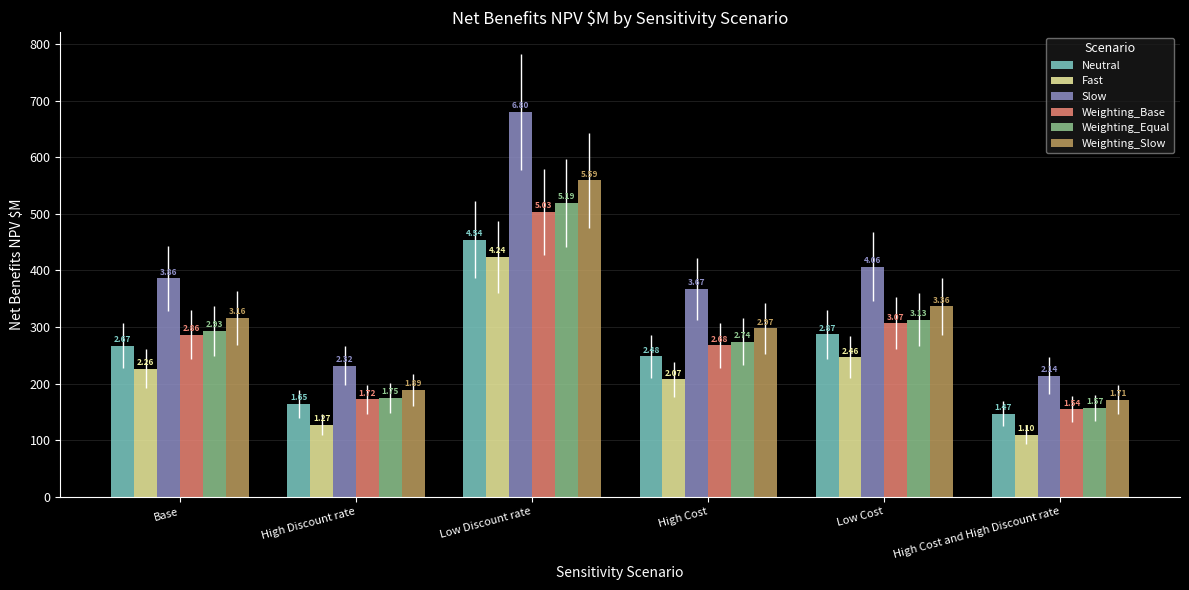

Reading left to right, transcribe all the data shown in this chart.

Neutral: 266.7	164.6	454.2	247.8	286.8	147.0
Fast: 226.3	127.3	423.8	207.4	246.5	109.7
Slow: 385.9	231.8	679.7	367.0	406.1	214.2
Weighting_Base: 286.4	172.1	502.9	267.5	306.5	154.4
Weighting_Equal: 293.0	174.6	519.2	274.1	313.1	156.9
Weighting_Slow: 316.2	188.9	559.3	297.3	336.3	171.2